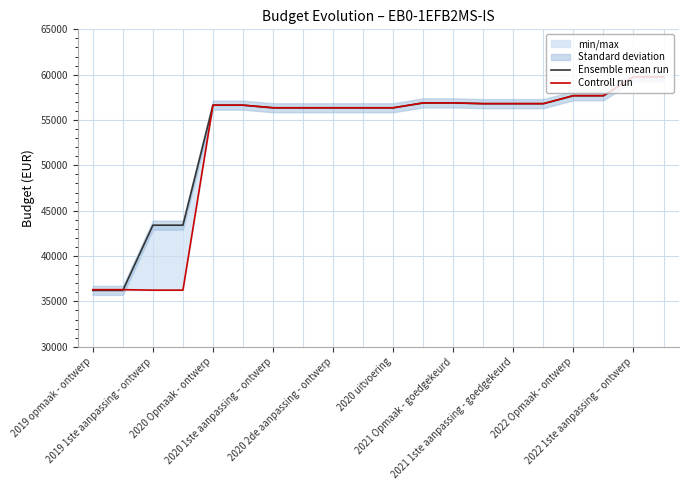

What is the difference between the maximum and minimum values in the Controll run series?

23530